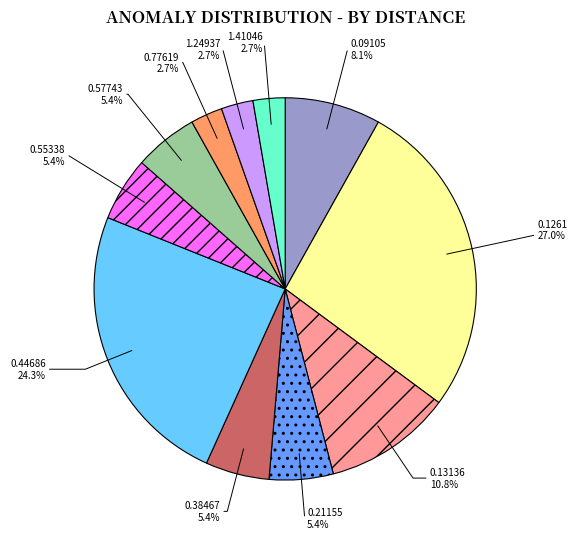

How many slices are in this pie chart?

11